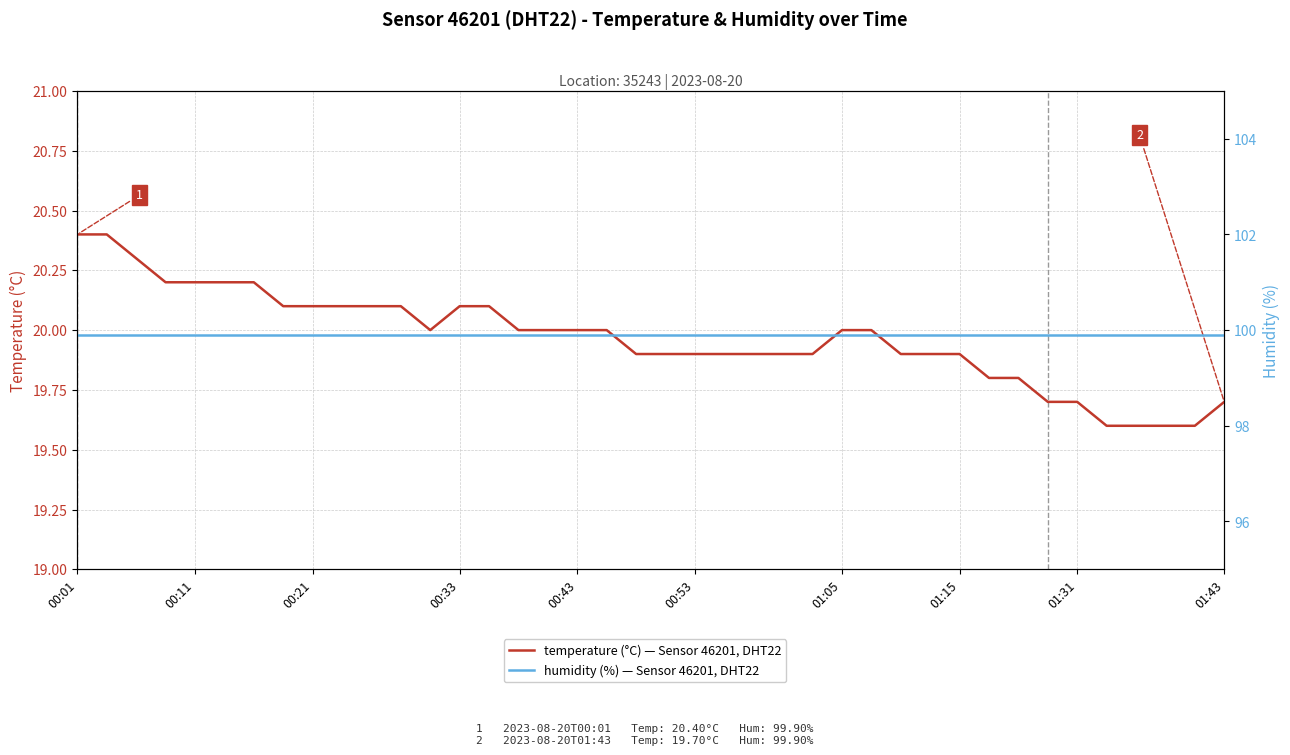

How many lines are shown in the chart?

2